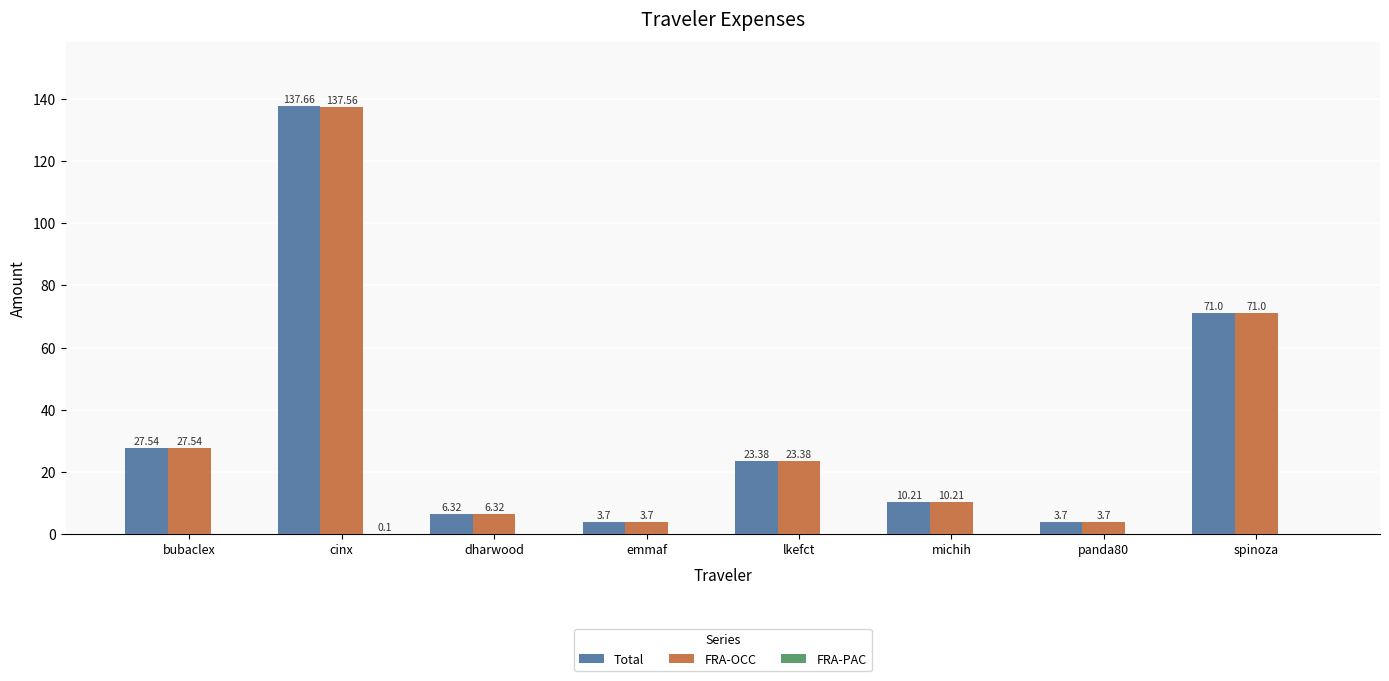

Which series changed the most between cinx and dharwood?

Total